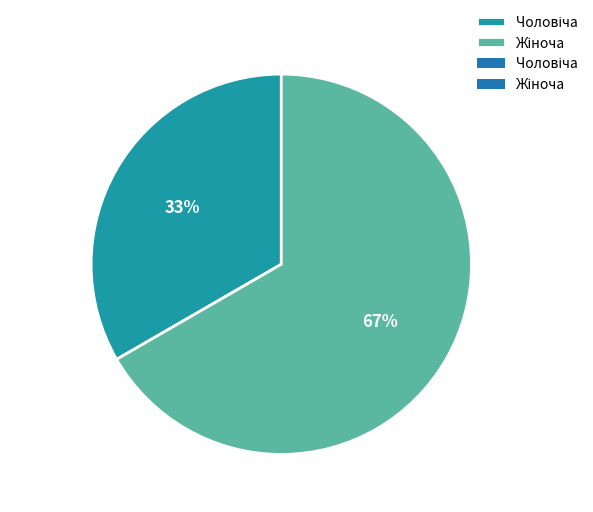

Is there a majority slice in this chart?

Yes